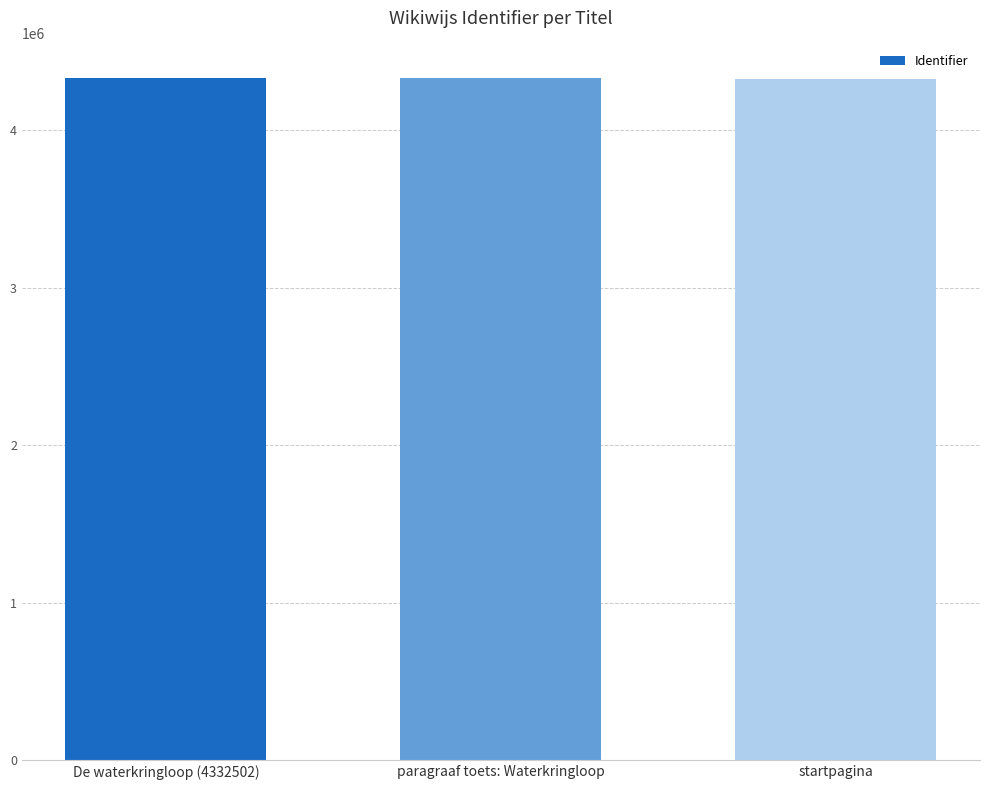

What is the approximate value at De waterkringloop (4332502), to the nearest 50?

4332500